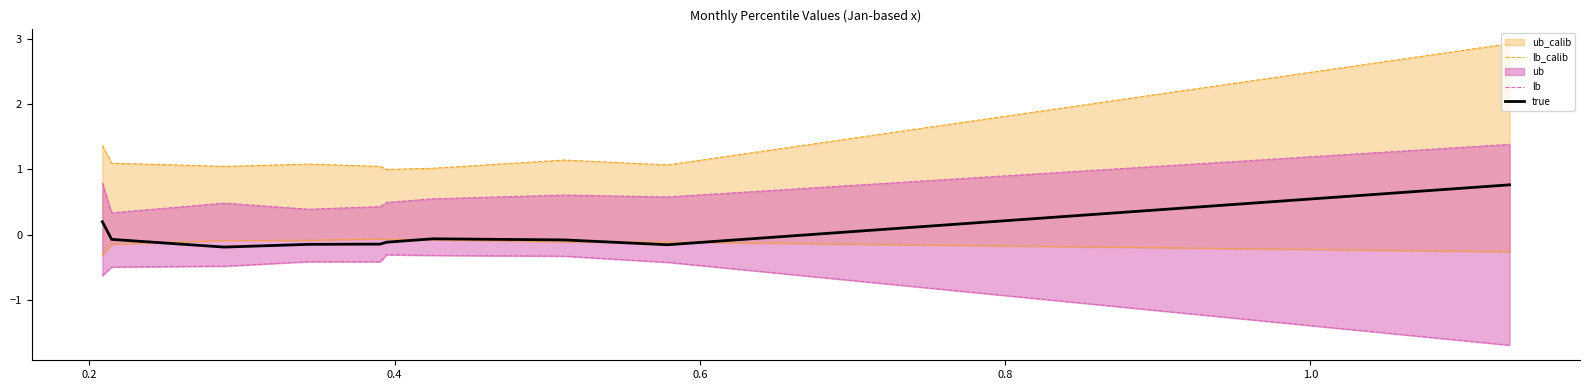

True or false: lb and true intersect in this chart.

False